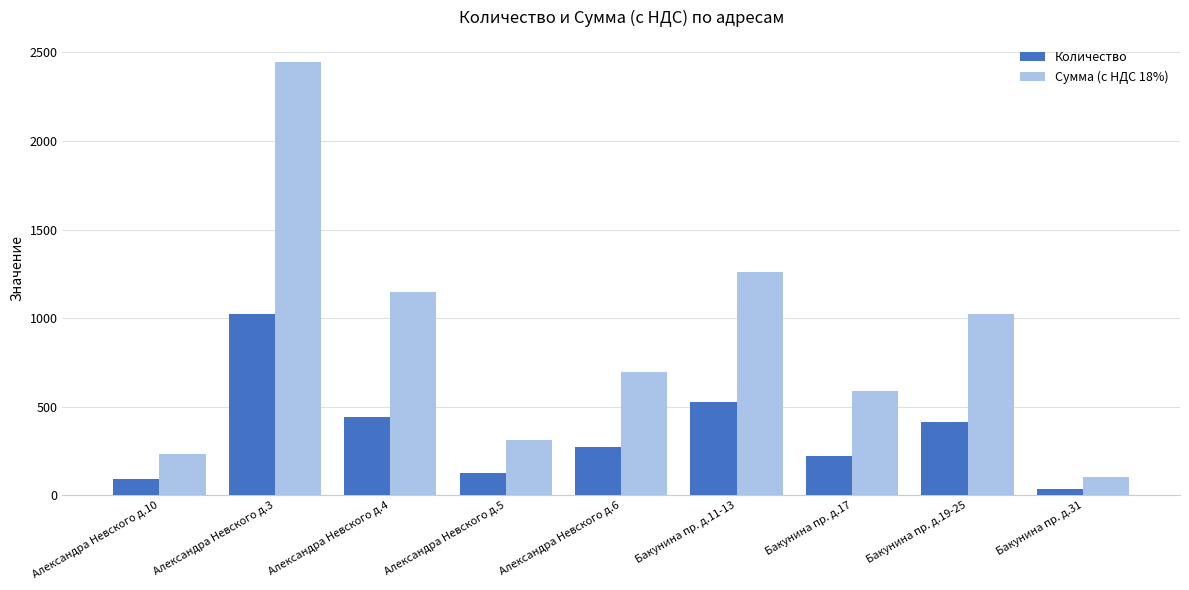

At which label does Количество reach its peak?

Александра Невского д.3